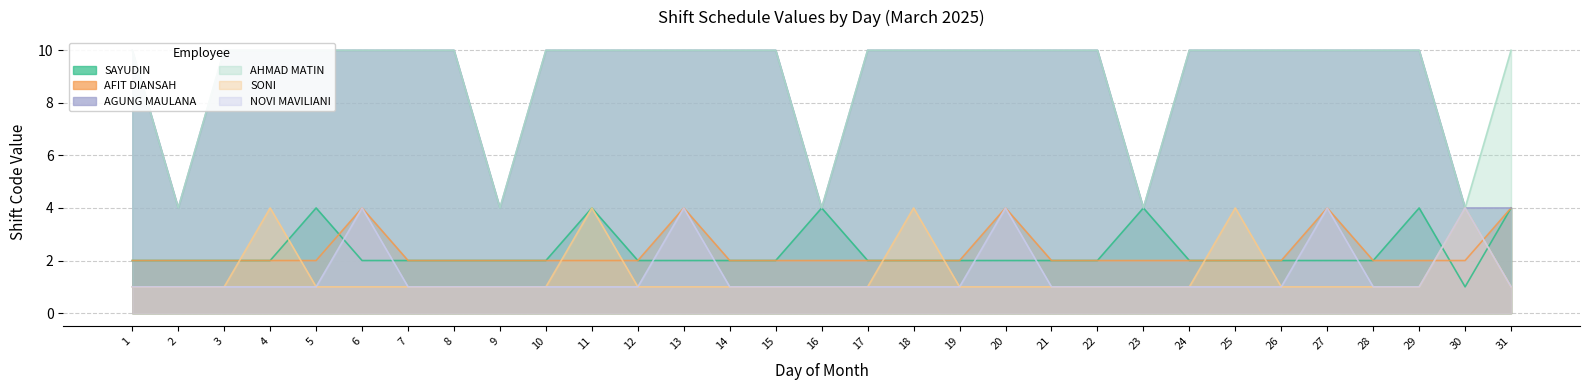

What are all the series names shown in the legend?

SAYUDIN, AFIT DIANSAH, AGUNG MAULANA, AHMAD MATIN, SONI, NOVI MAVILIANI